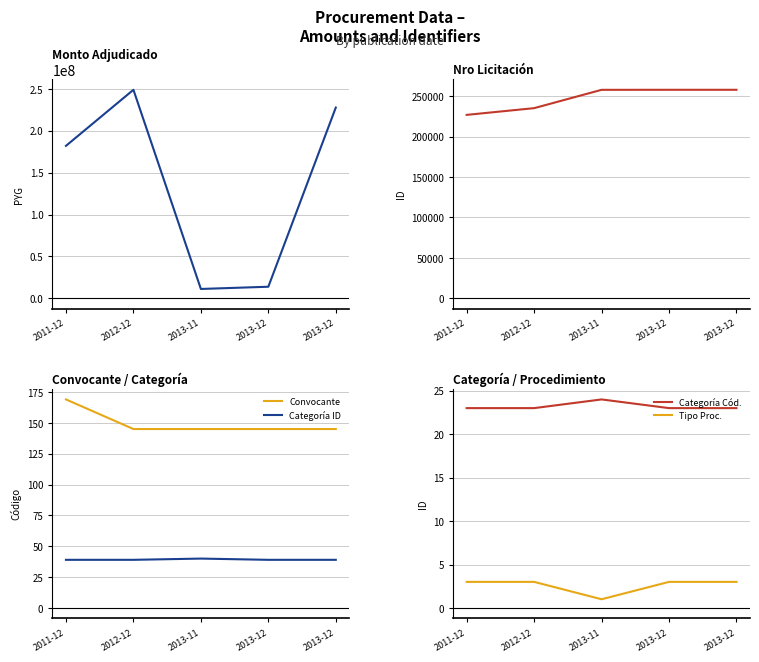

Reading left to right, transcribe all the data shown in this chart.

Monto Adj.: 181992500	248905200	11154000	13800000	227687400
Nro Licit.: 226871	235194	257854	257903	257903
Convocante: 169	145	145	145	145
Categoría ID: 39	39	40	39	39
Categoría Cód.: 23	23	24	23	23
Tipo Proc.: 3	3	1	3	3